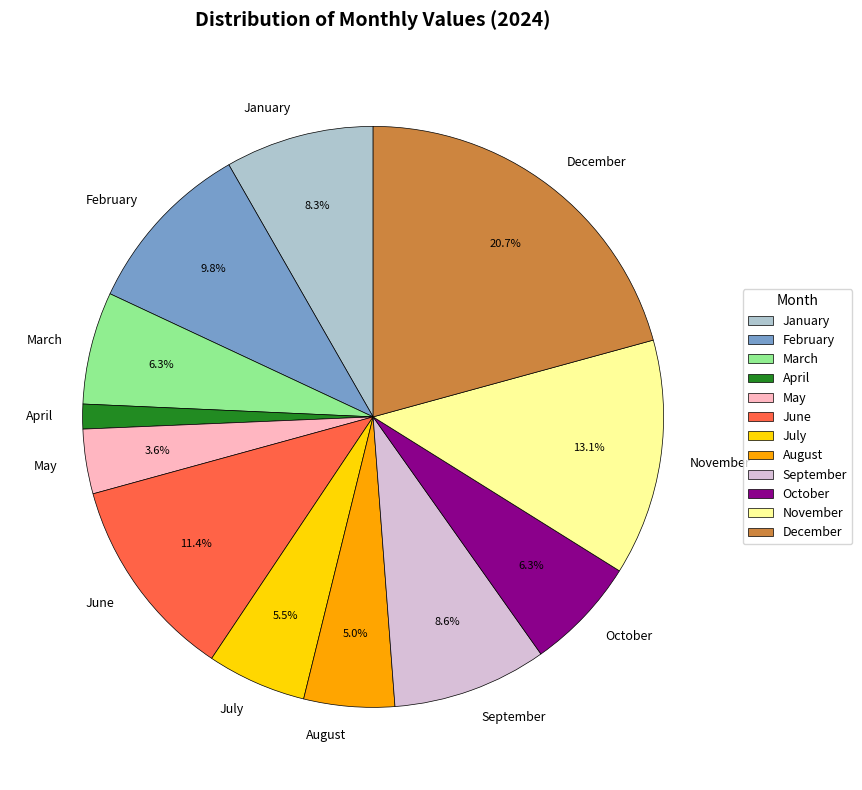

To the nearest percent, what portion does September represent?

9%